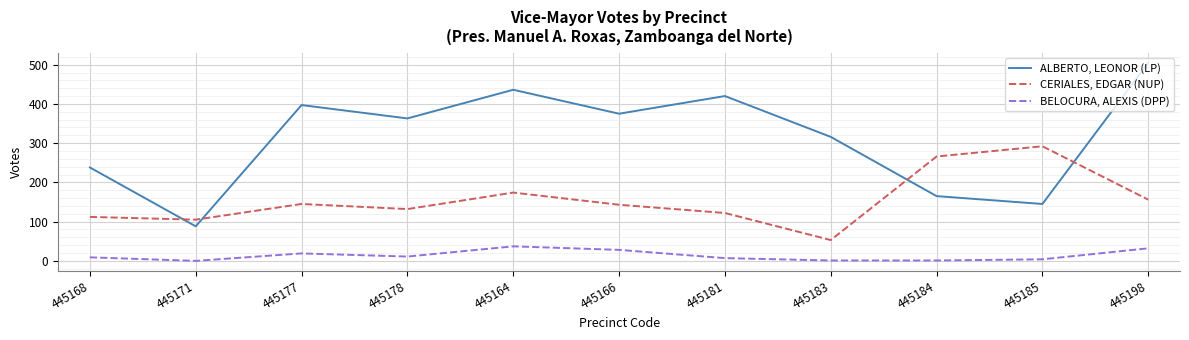

What position from the right is 445183?

4